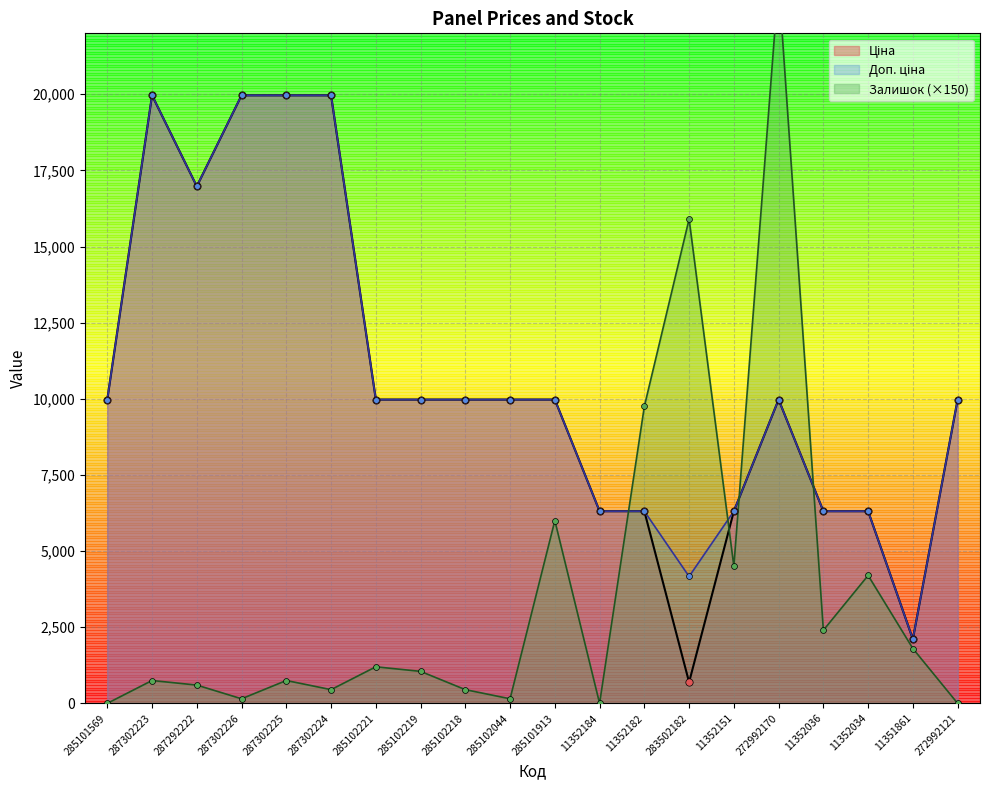

At how many categories does at least one series exceed 9106?

15